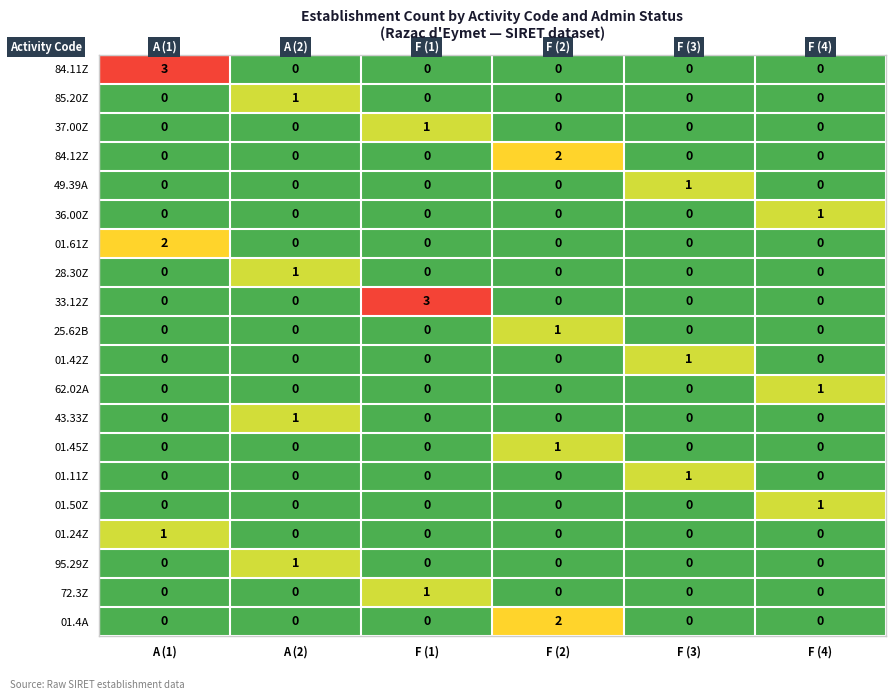

What is the difference between the highest and lowest values at F (3)?

1